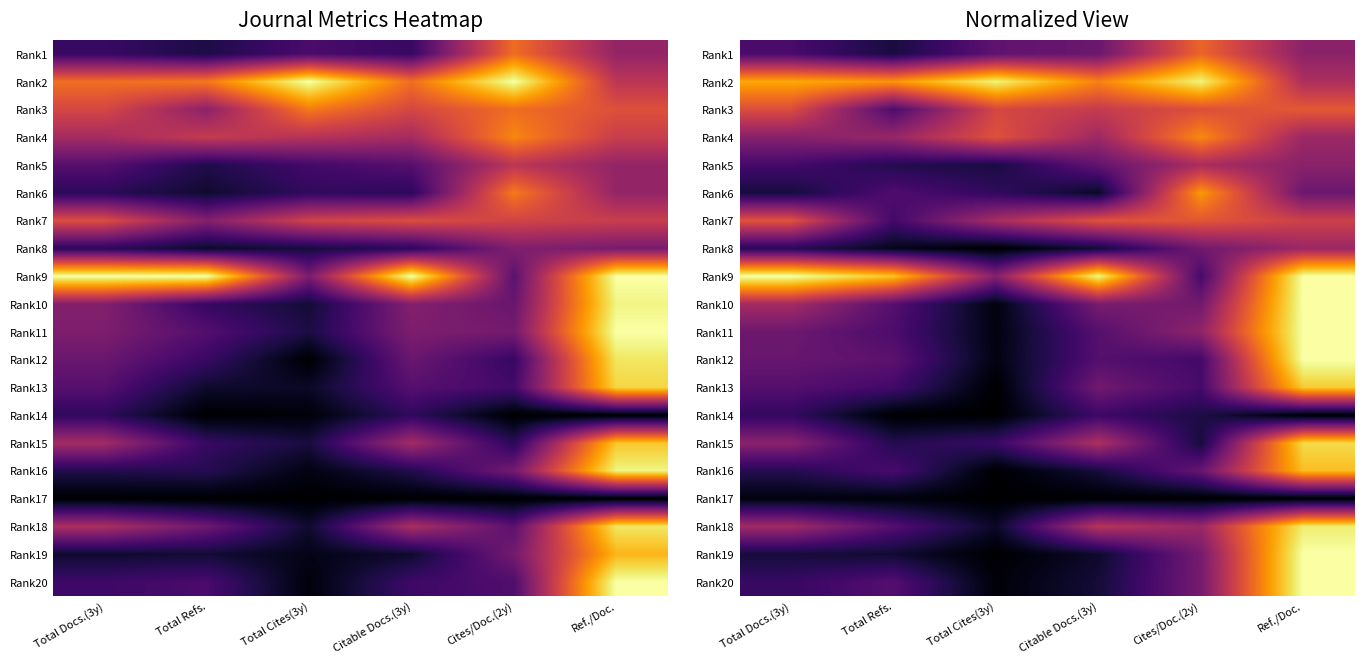

Between Total Refs. and Cites/Doc.(2y), which series saw the biggest shift?

Rank9